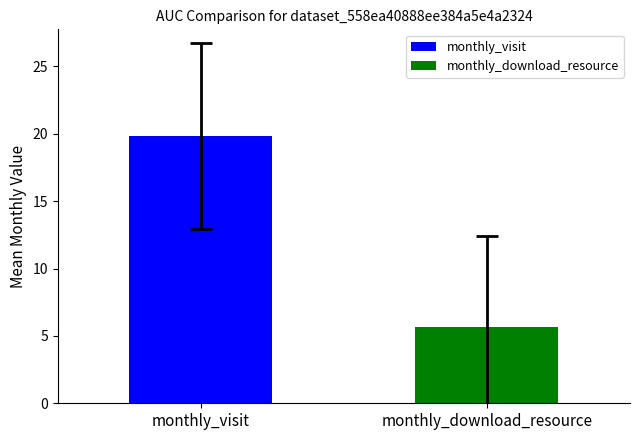

What is the highest value of the monthly_download_resource series?

5.7